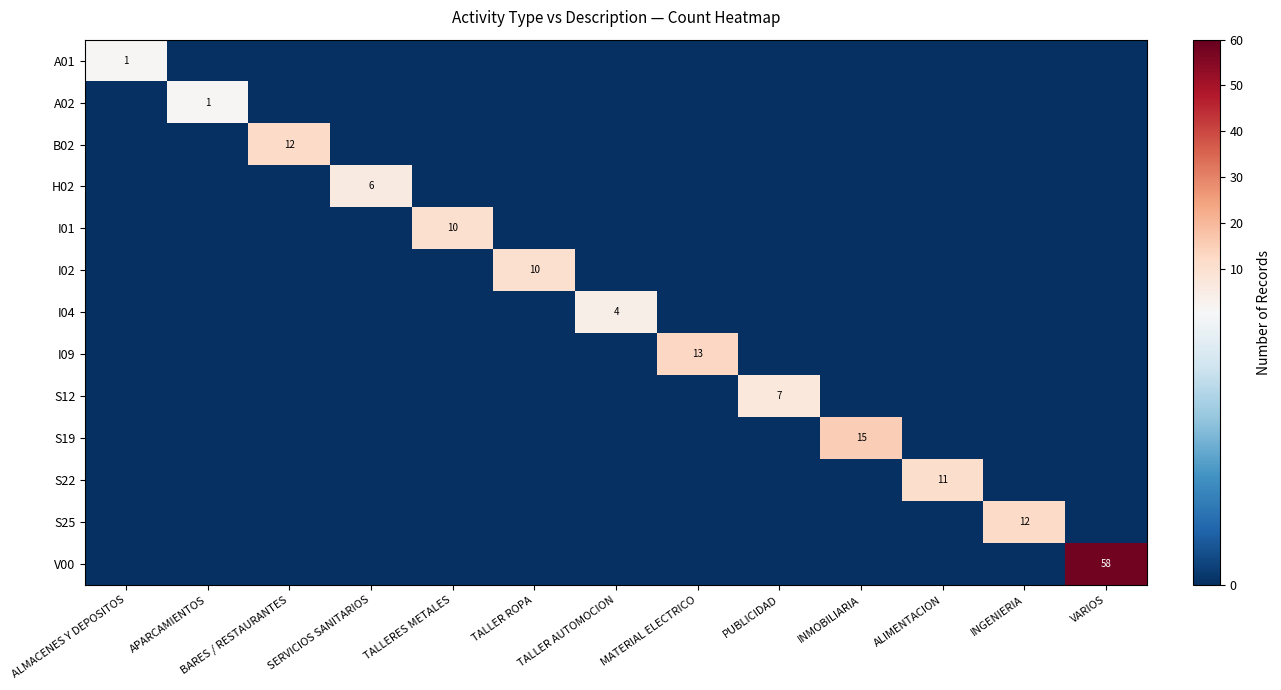

Is it true that S12 equals 7 at PUBLICIDAD?

True